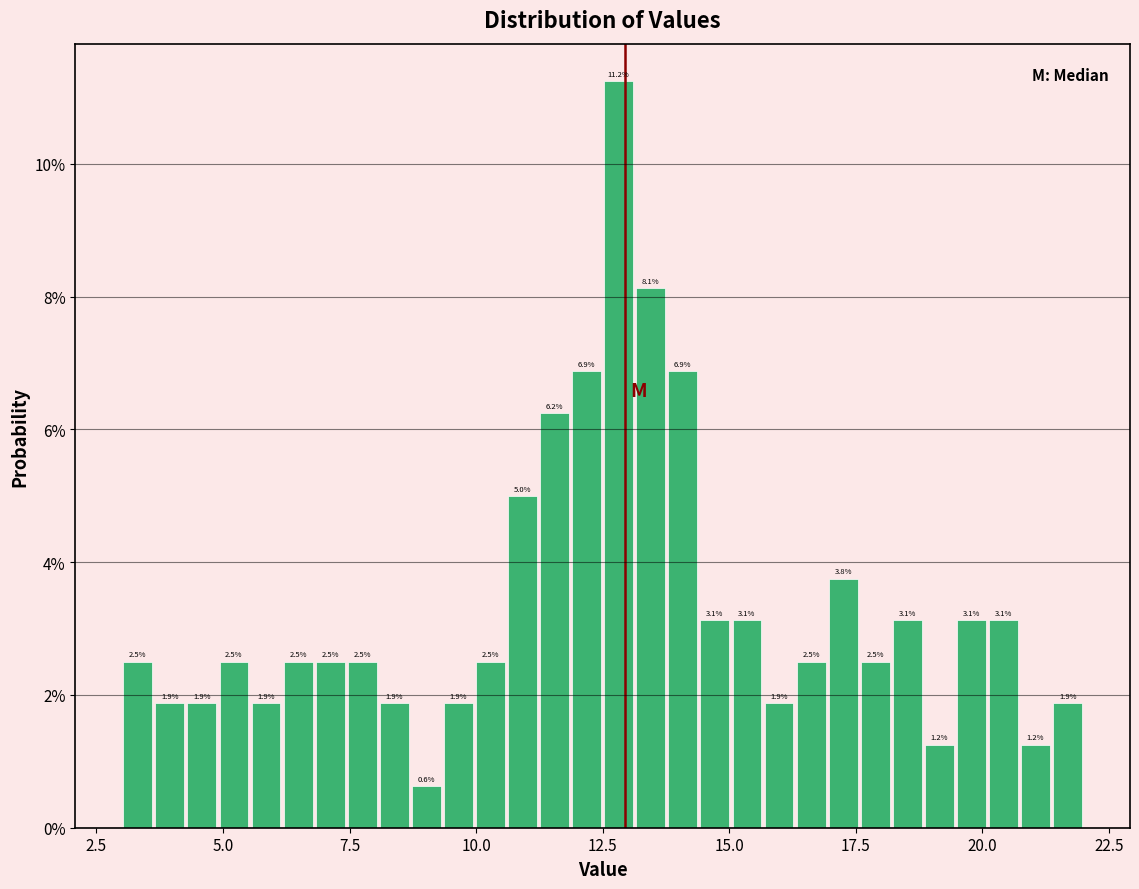

Read against the x-axis, roughly where is the centre of the tallest bar?

13.0